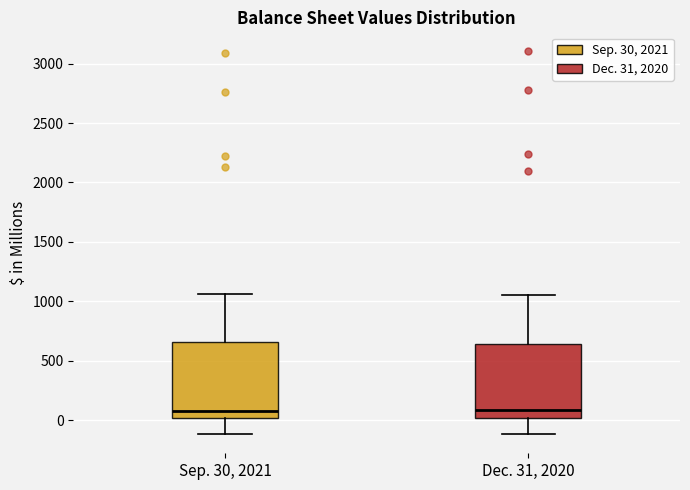

Reading left to right, transcribe this box plot: for each box, give where its median line is, the range the box spans, and where its two whiskers end, as read against the y-axis. The values are not printed on the chart, so give them approximately, as read against the axis.

Sep. 30, 2021: median 50, box 0 to 650, whiskers -100 to 1050
Dec. 31, 2020: median 100, box 0 to 650, whiskers -100 to 1050